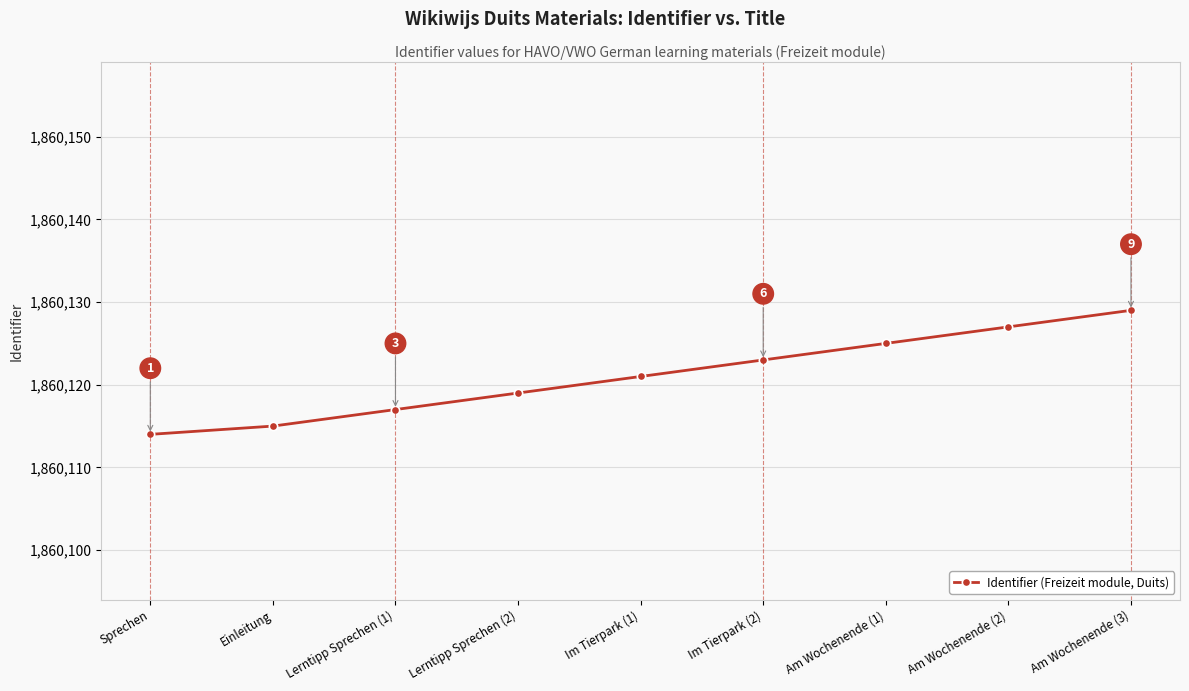

What is the ratio of the value at Am Wochenende (2) to the value at Lerntipp Sprechen (2)?

1.0